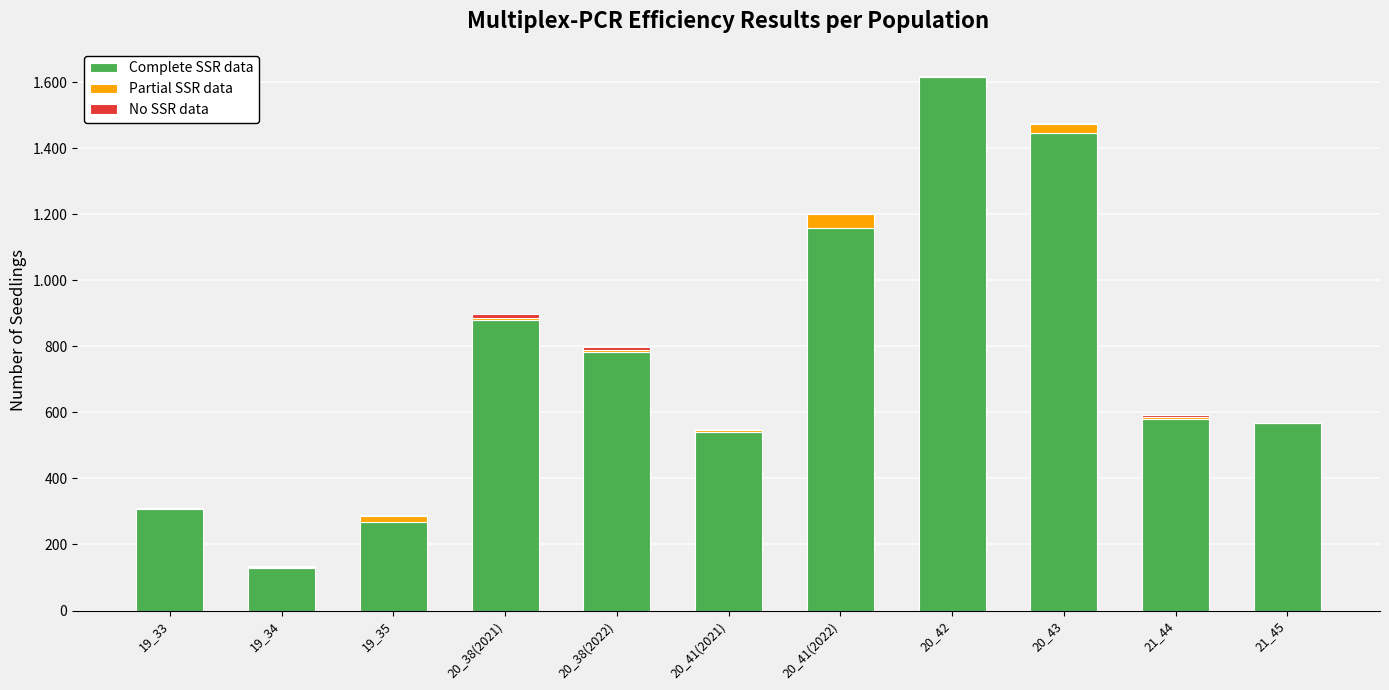

At which category is the sum across all series the highest?

20_42